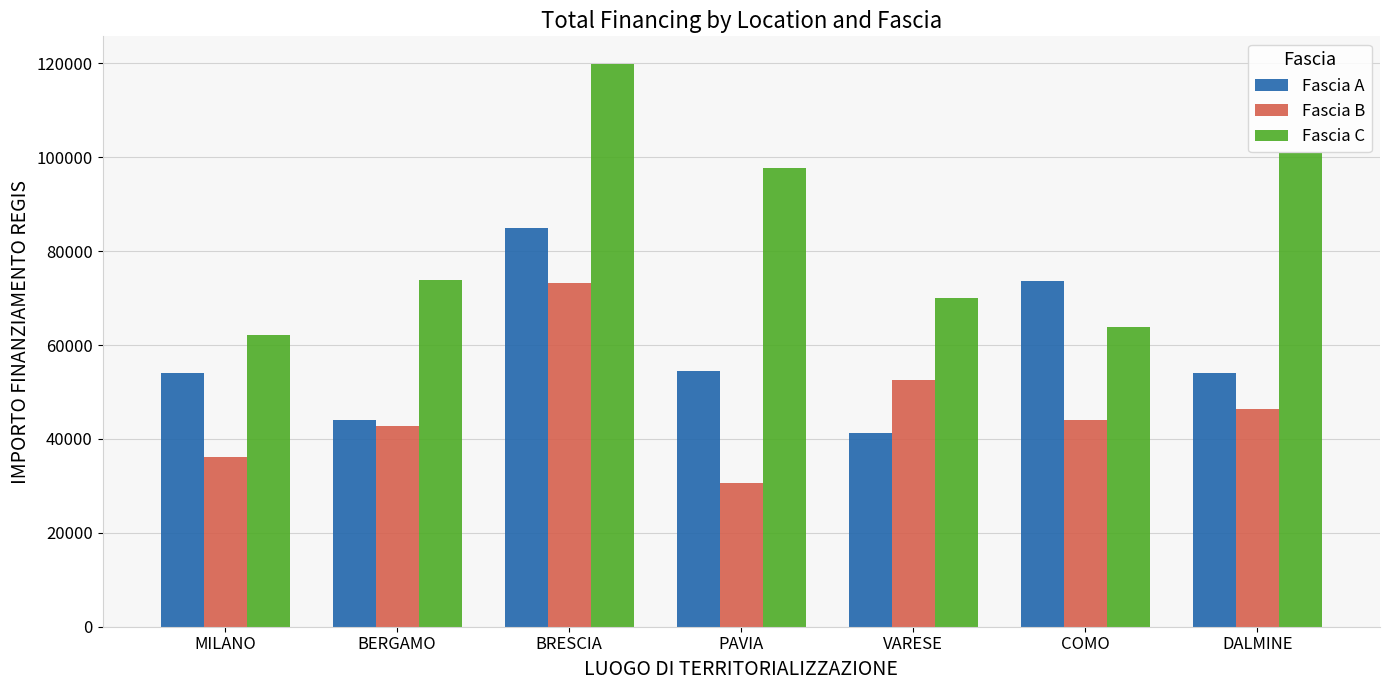

What position from the right is VARESE?

3